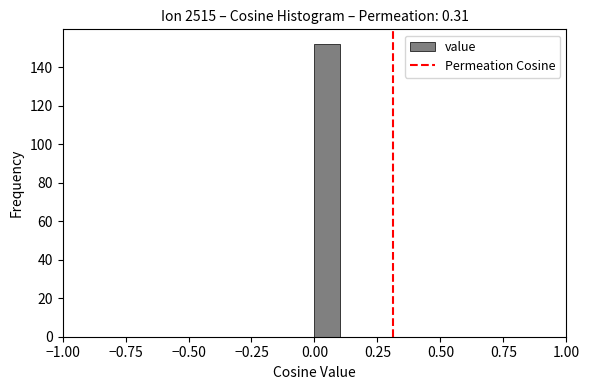

Around what value on the x-axis is the tallest bar? Give the approximate position of its centre, as read against the axis.

0.05